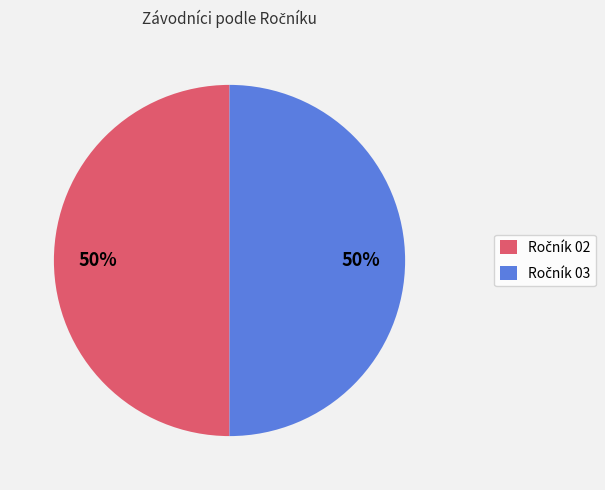

How many slices are in this pie chart?

2